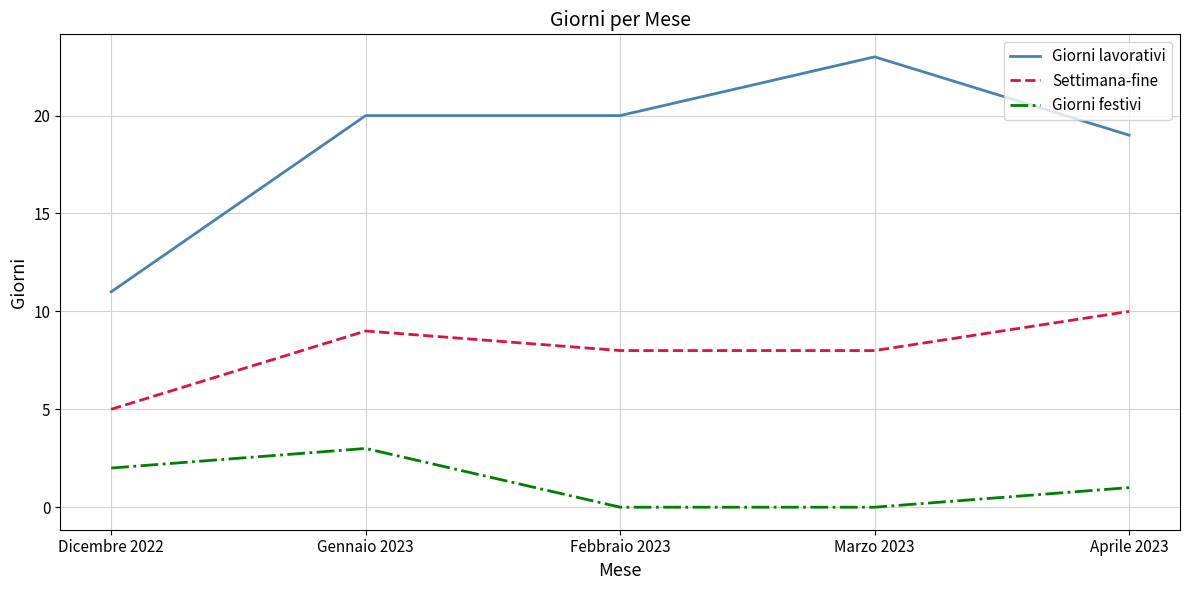

Which series has the widest spread of values?

Giorni lavorativi